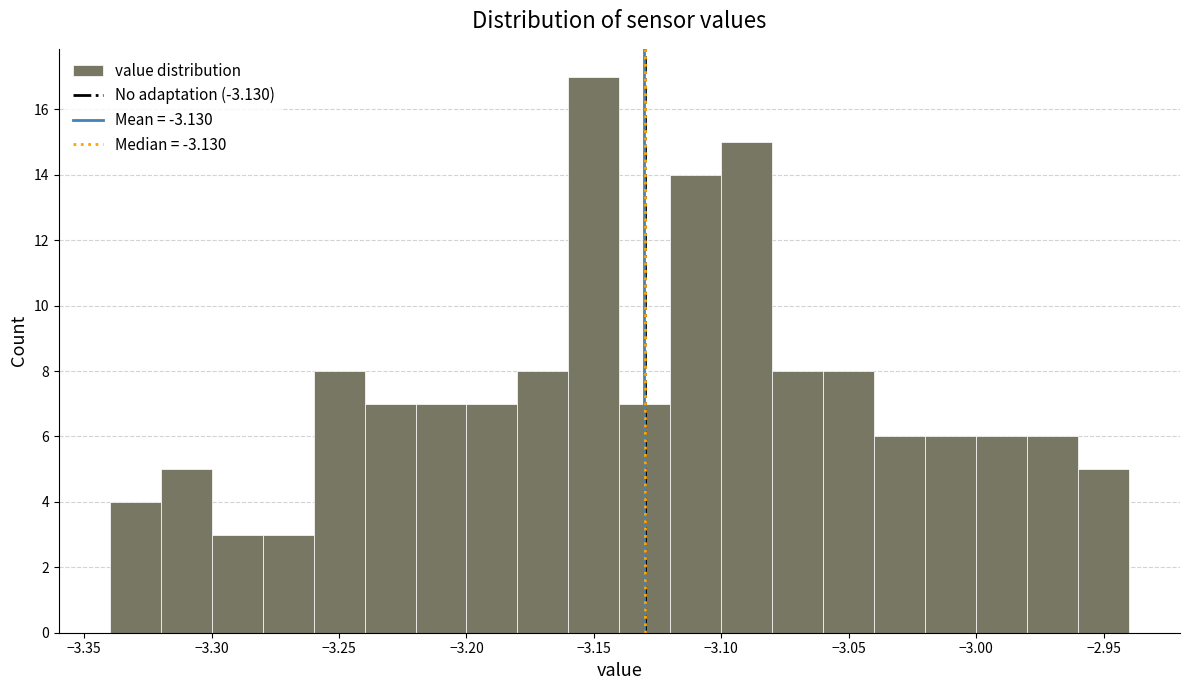

How tall is the bar that spans -2.96 to -2.94 on the x-axis? The values are not printed on the chart, so give them approximately, as read against the axis.

5